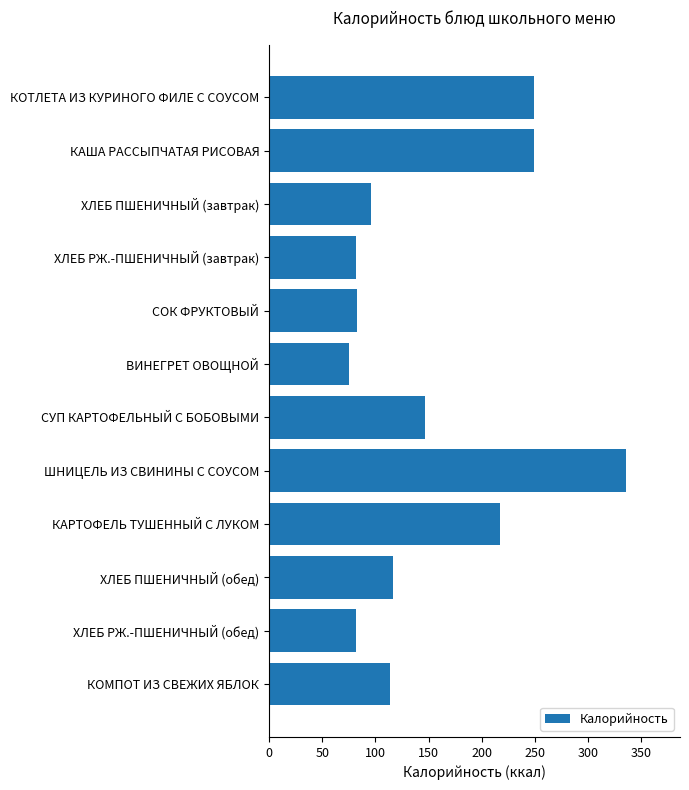

Is it true that the value at КОТЛЕТА ИЗ КУРИНОГО ФИЛЕ С СОУСОМ is 249?

True